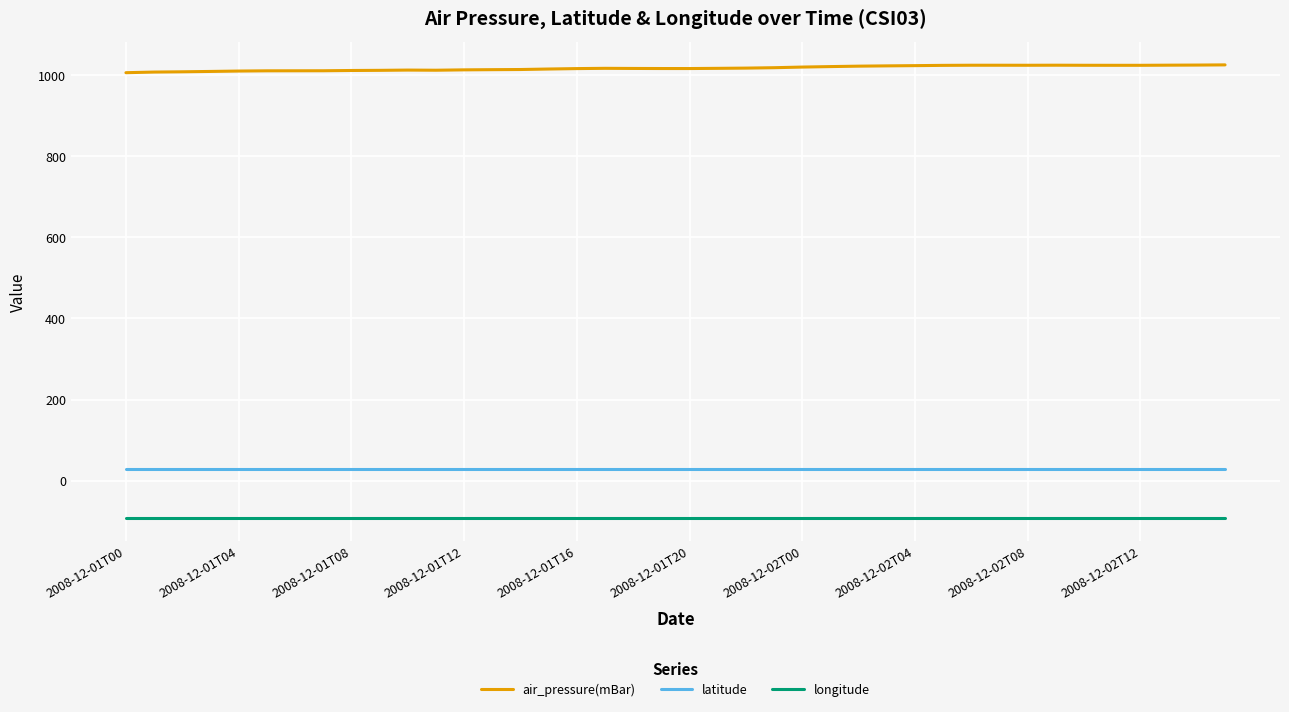

Is this an area chart (filled region under the line)?

No